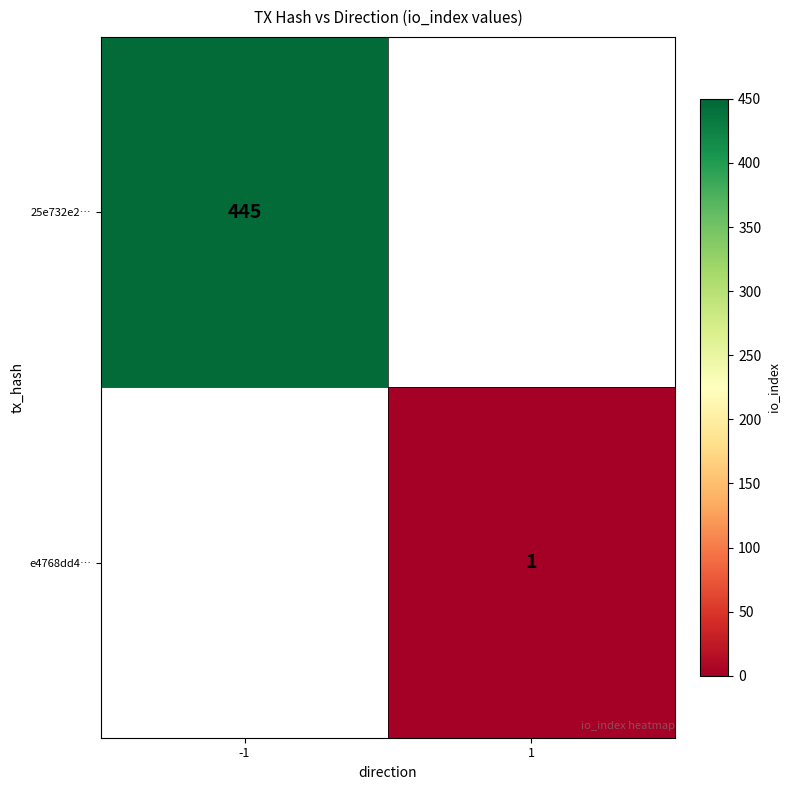

The e4768dd4… series shows 1 at 1. True or false?

True